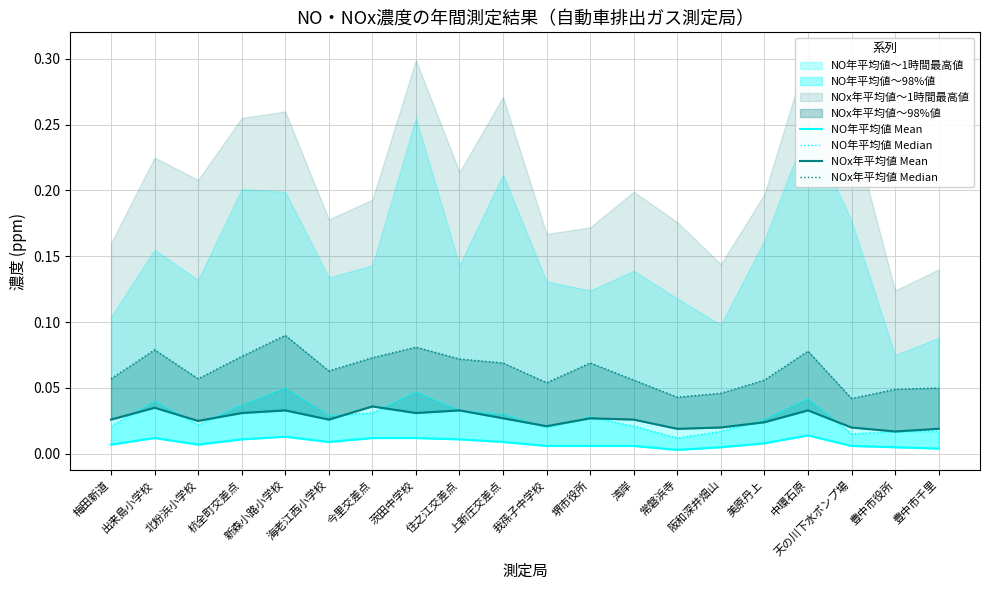

Reading left to right, extract all data points from this chart.

NO年平均値 Mean: 梅田新道=0.0	出来島小学校=0.0	北粉浜小学校=0.0	杭全町交差点=0.0	新森小路小学校=0.0	海老江西小学校=0.0	今里交差点=0.0	茨田中学校=0.0	住之江交差点=0.0	上新庄交差点=0.0	我孫子中学校=0.0	堺市役所=0.0	湾岸=0.0	常磐浜寺=0.0	阪和深井畑山=0.0	美原丹上=0.0	中環石原=0.0	天の川下水ポンプ場=0.0	豊中市役所=0.0	豊中市千里=0.0
NO年平均値 Median: 梅田新道=0.0	出来島小学校=0.0	北粉浜小学校=0.0	杭全町交差点=0.0	新森小路小学校=0.1	海老江西小学校=0.0	今里交差点=0.0	茨田中学校=0.0	住之江交差点=0.0	上新庄交差点=0.0	我孫子中学校=0.0	堺市役所=0.0	湾岸=0.0	常磐浜寺=0.0	阪和深井畑山=0.0	美原丹上=0.0	中環石原=0.0	天の川下水ポンプ場=0.0	豊中市役所=0.0	豊中市千里=0.0
NOx年平均値 Mean: 梅田新道=0.0	出来島小学校=0.0	北粉浜小学校=0.0	杭全町交差点=0.0	新森小路小学校=0.0	海老江西小学校=0.0	今里交差点=0.0	茨田中学校=0.0	住之江交差点=0.0	上新庄交差点=0.0	我孫子中学校=0.0	堺市役所=0.0	湾岸=0.0	常磐浜寺=0.0	阪和深井畑山=0.0	美原丹上=0.0	中環石原=0.0	天の川下水ポンプ場=0.0	豊中市役所=0.0	豊中市千里=0.0
NOx年平均値 Median: 梅田新道=0.1	出来島小学校=0.1	北粉浜小学校=0.1	杭全町交差点=0.1	新森小路小学校=0.1	海老江西小学校=0.1	今里交差点=0.1	茨田中学校=0.1	住之江交差点=0.1	上新庄交差点=0.1	我孫子中学校=0.1	堺市役所=0.1	湾岸=0.1	常磐浜寺=0.0	阪和深井畑山=0.0	美原丹上=0.1	中環石原=0.1	天の川下水ポンプ場=0.0	豊中市役所=0.0	豊中市千里=0.1